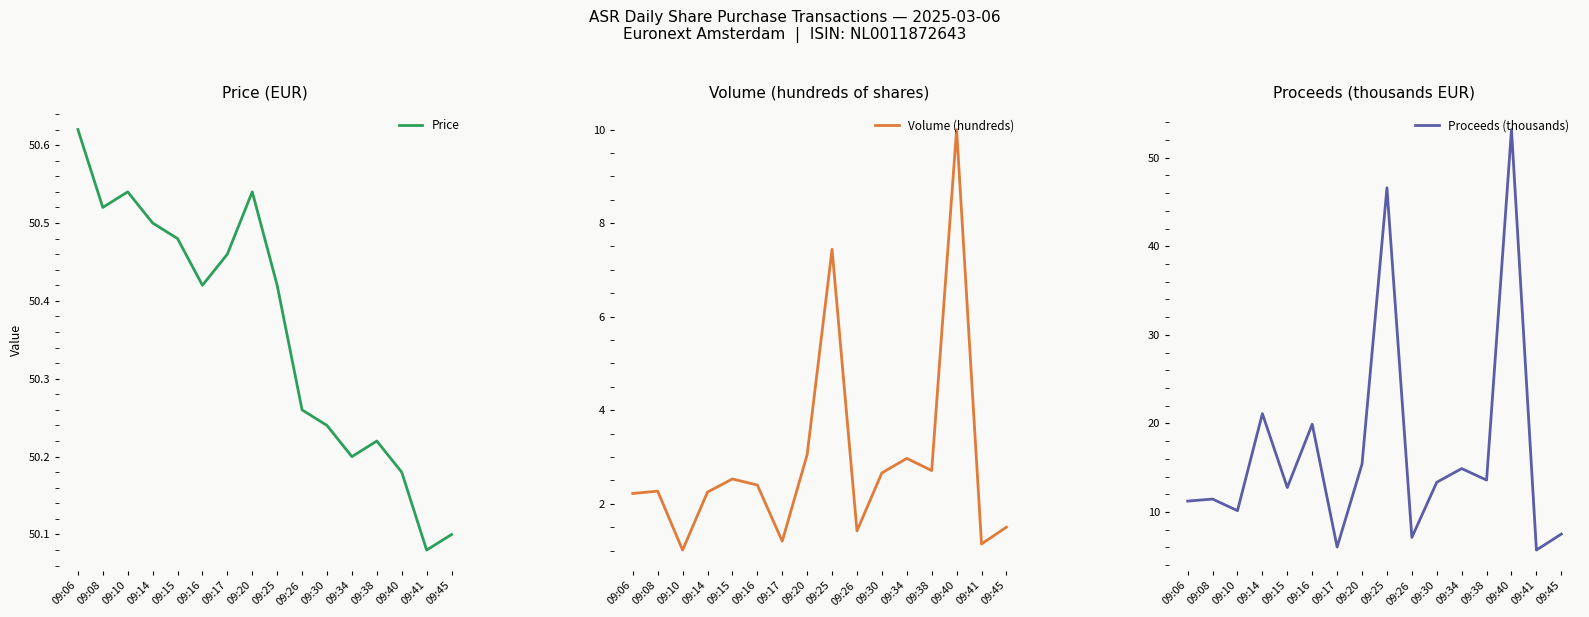

Reading left to right, list all the values displayed in this chart.

Price: 50.6	50.5	50.5	50.5	50.5	50.4	50.5	50.5	50.4	50.3	50.2	50.2	50.2	50.2	50.1	50.1
Volume (hundreds): 2.2	2.3	1.0	2.2	2.5	2.4	1.2	3.0	7.4	1.4	2.7	3.0	2.7	10.0	1.1	1.5
Proceeds (thousands): 11.2	11.5	10.2	21.1	12.8	19.9	6.1	15.4	46.6	7.1	13.4	14.9	13.6	53.2	5.7	7.5